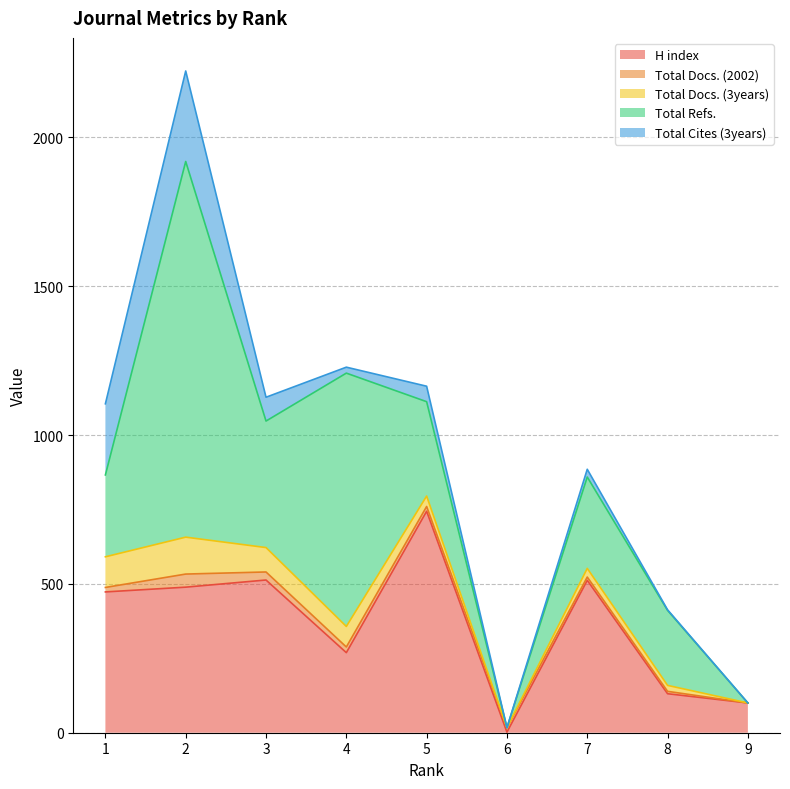

Reading right to left, extract all data points from this chart.

H index: 100	131	512	2	744	269	513	489	473
Total Docs. (2002): 0	8	11	15	16	19	27	44	15
Total Docs. (3years): 0	20	29	0	35	69	82	124	103
Total Refs.: 0	252	307	0	317	851	425	1262	275
Total Cites (3years): 0	2	26	0	52	20	80	304	239